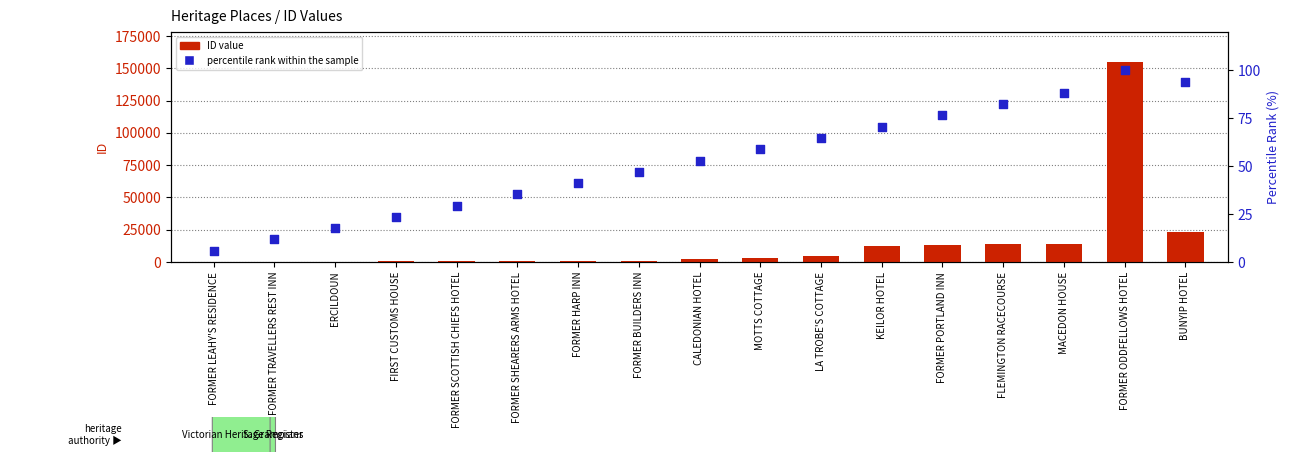

Which series has the largest Y range (max minus min)?

ID value